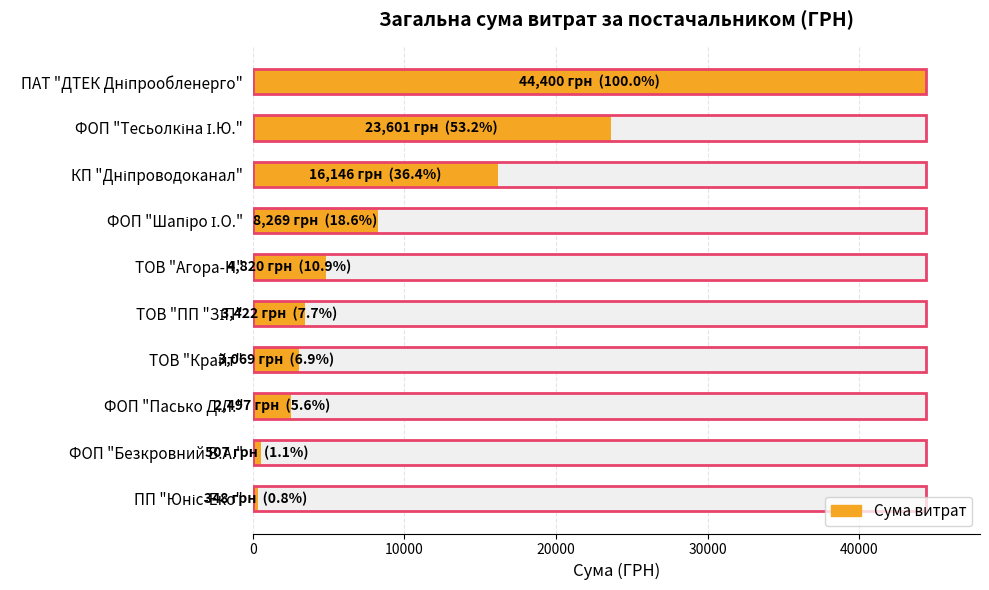

What is the average value?

10707.9